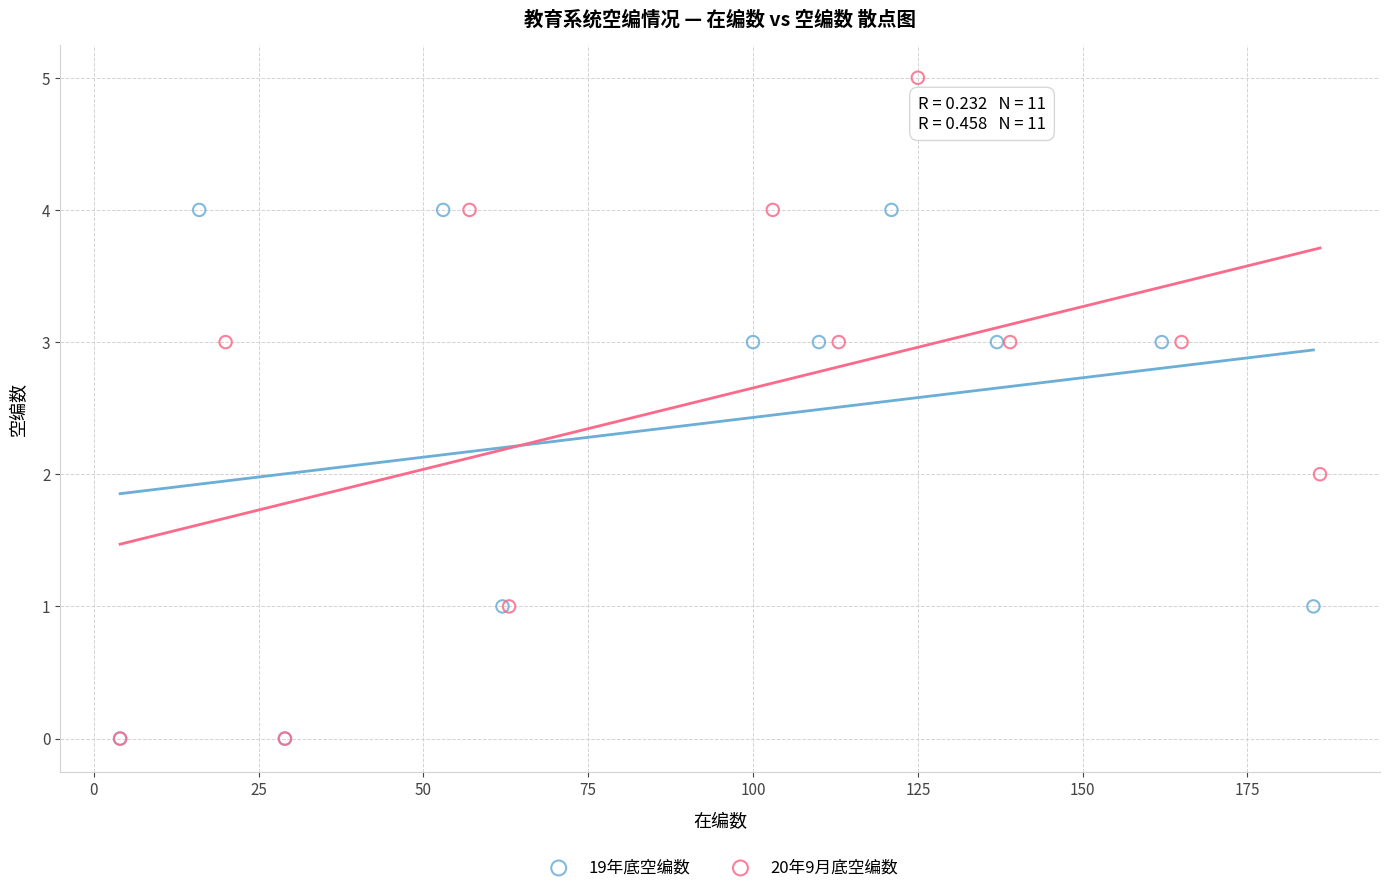

Which series reaches the maximum Y coordinate?

20年9月底空编数